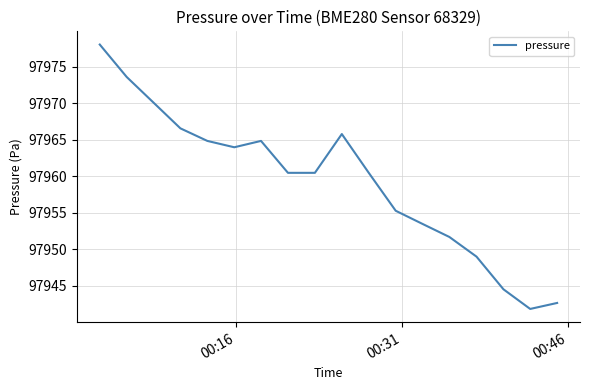

What is the difference between the maximum and minimum values?

36.2